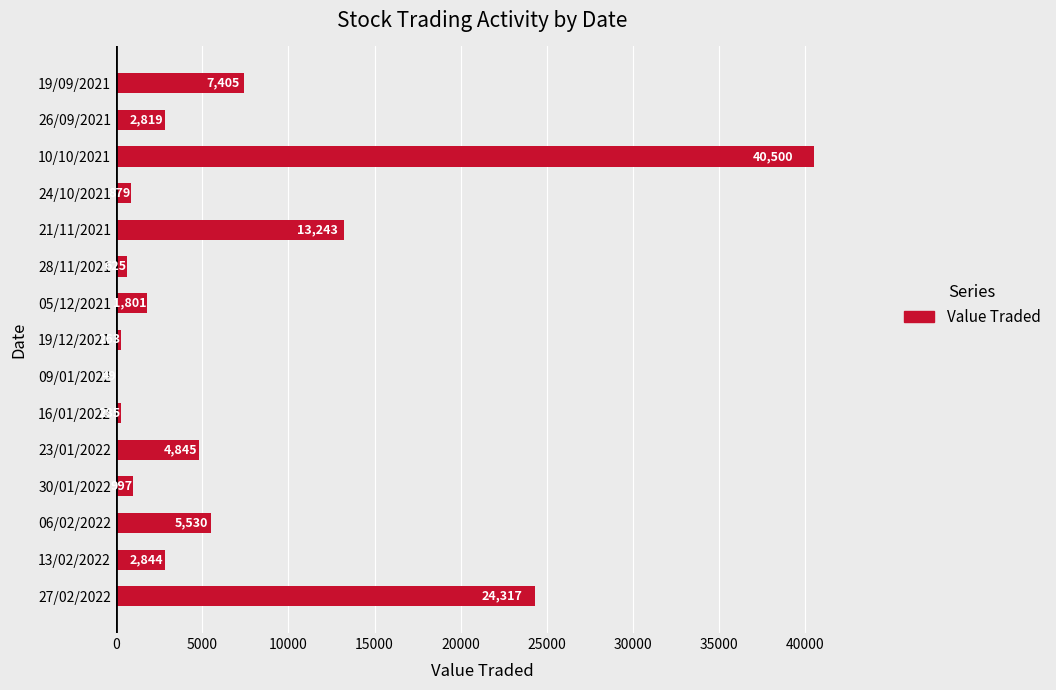

Approximately how many times larger is the value at 19/09/2021 compared to 16/01/2022?

26.0